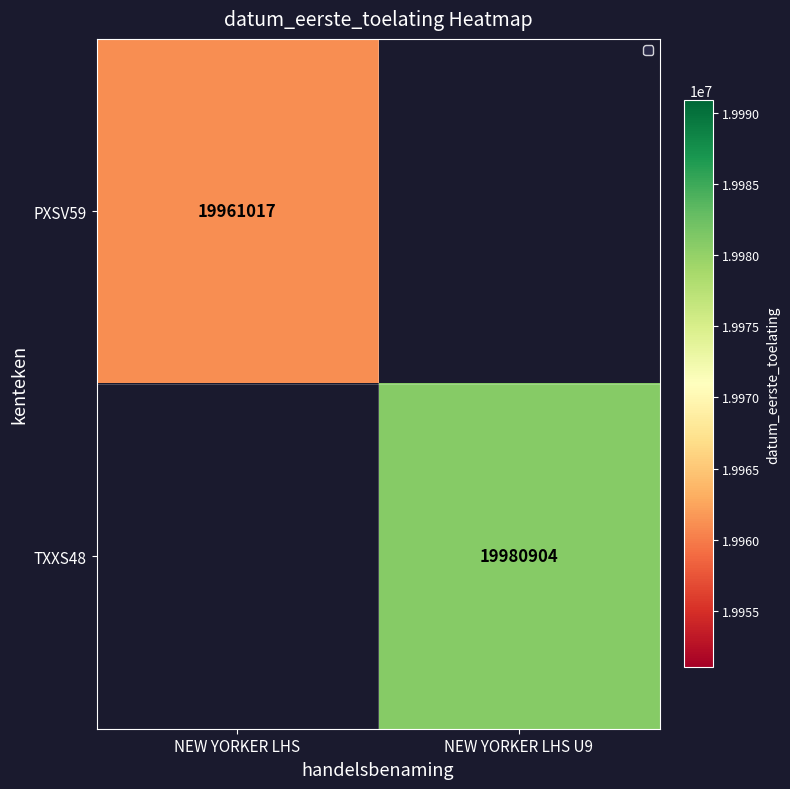

List the series in order of their peak value, highest first.

PXSV59, TXXS48